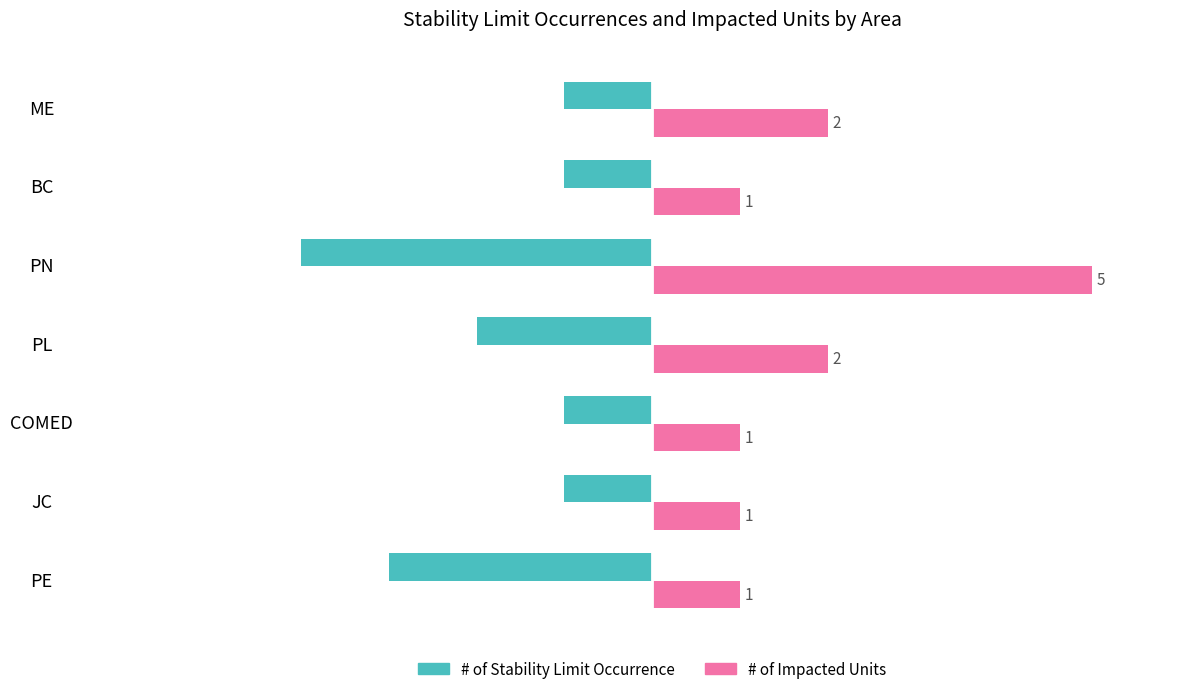

At how many categories does at least one series exceed 0?

7